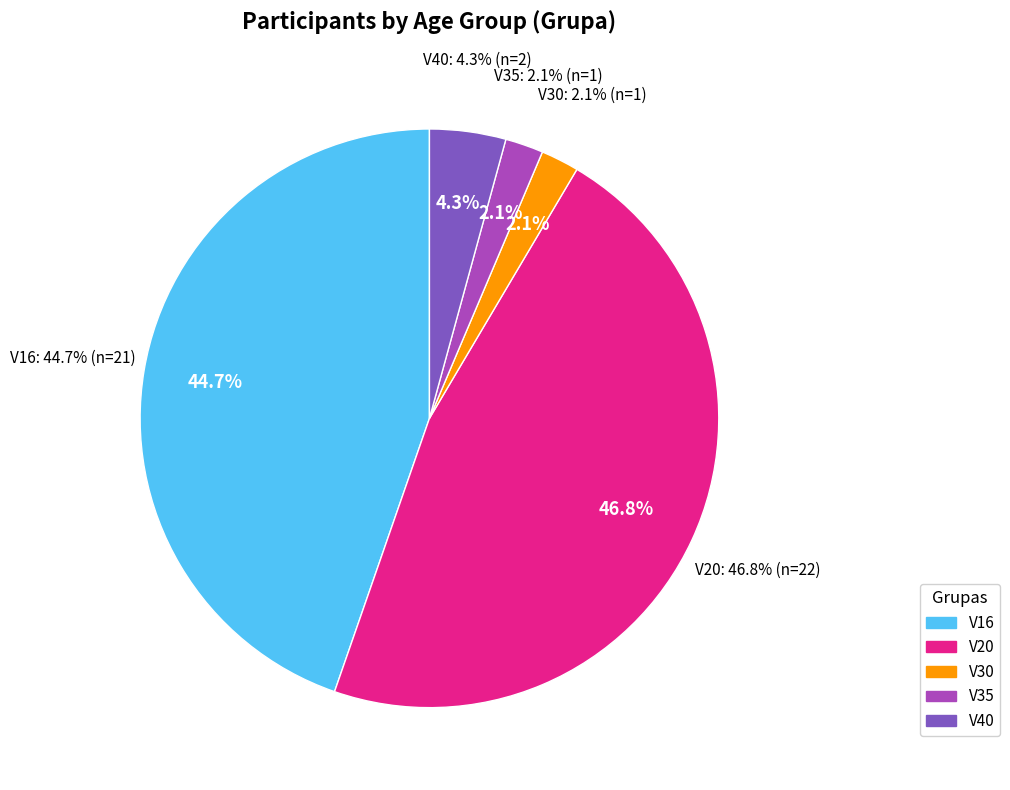

What is the smallest slice in the pie chart?

V30